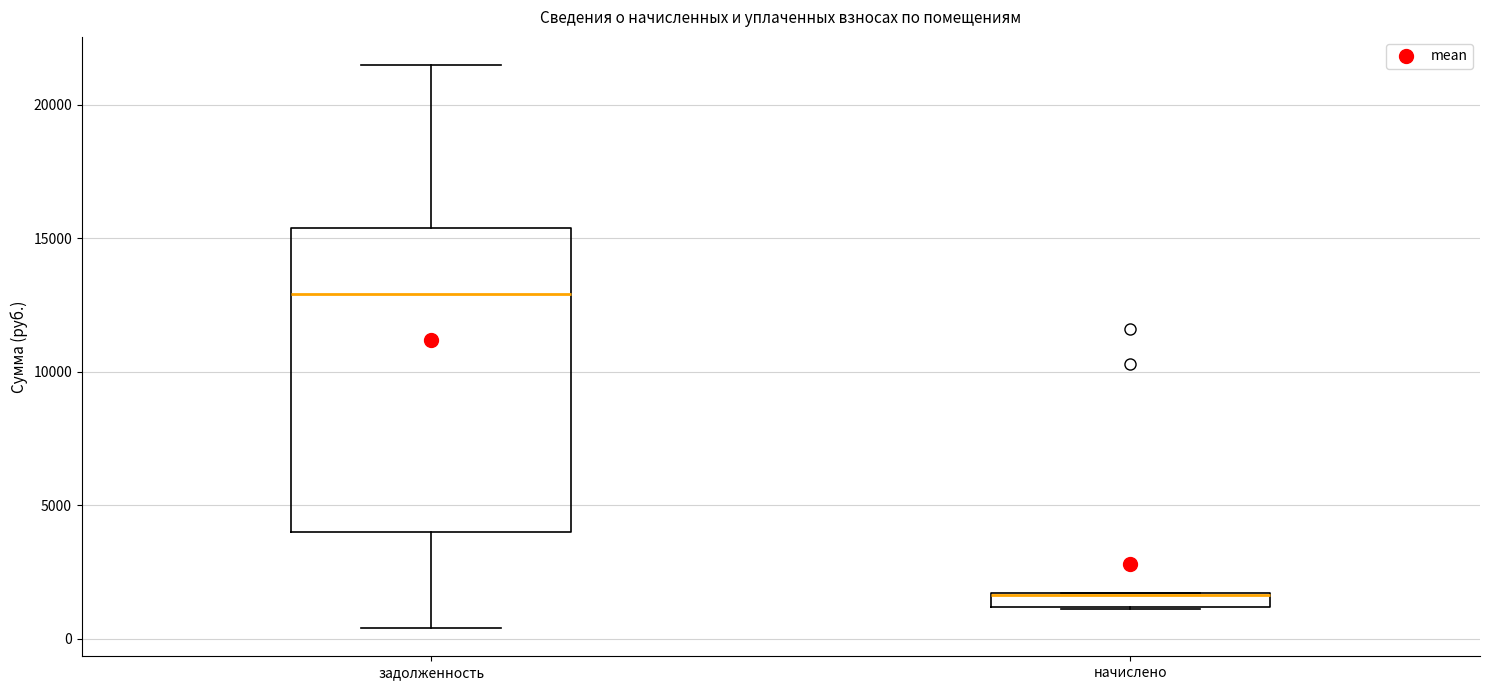

Where does the upper whisker of the box for задолженность end on the y-axis? The values are not printed on the chart, so give them approximately, as read against the axis.

21500